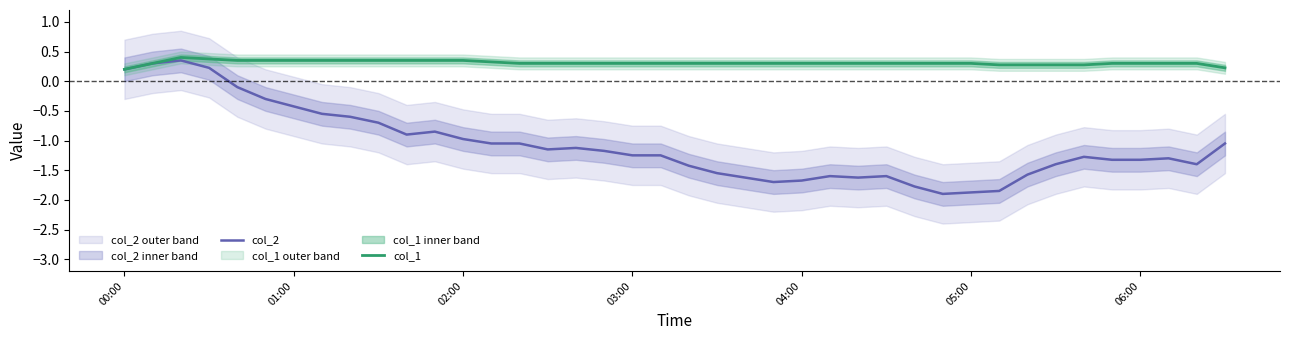

True or false: col_1 and col_2 cross at least once.

False